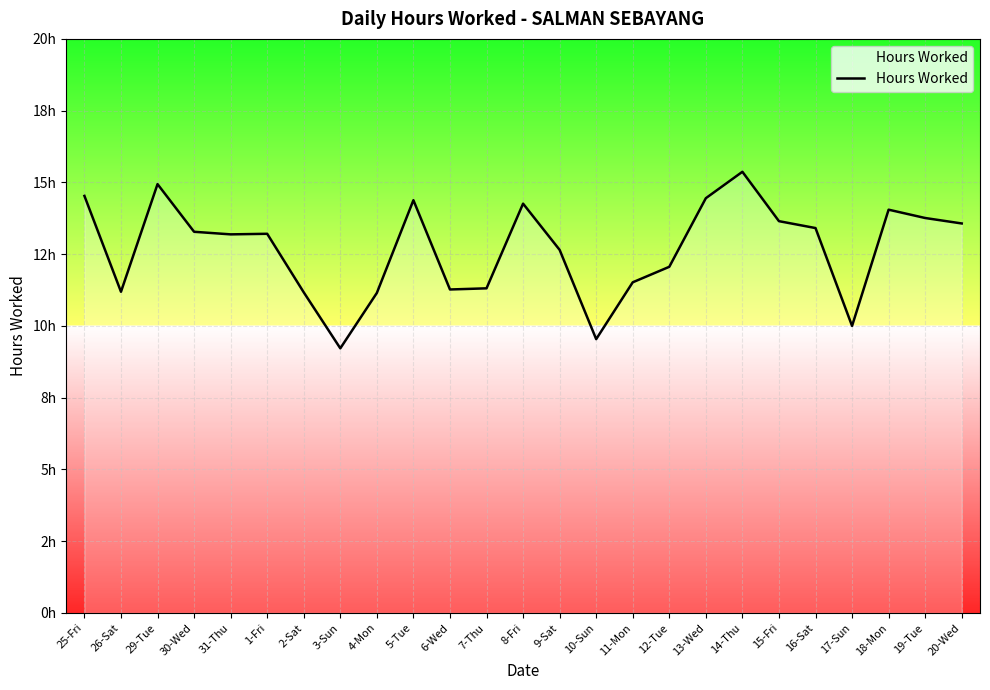

Rank the categories by value from lowest to highest.

3-Sun, 10-Sun, 17-Sun, 4-Mon, 2-Sat, 26-Sat, 6-Wed, 7-Thu, 11-Mon, 12-Tue, 9-Sat, 31-Thu, 1-Fri, 30-Wed, 16-Sat, 20-Wed, 15-Fri, 19-Tue, 18-Mon, 8-Fri, 5-Tue, 13-Wed, 25-Fri, 29-Tue, 14-Thu